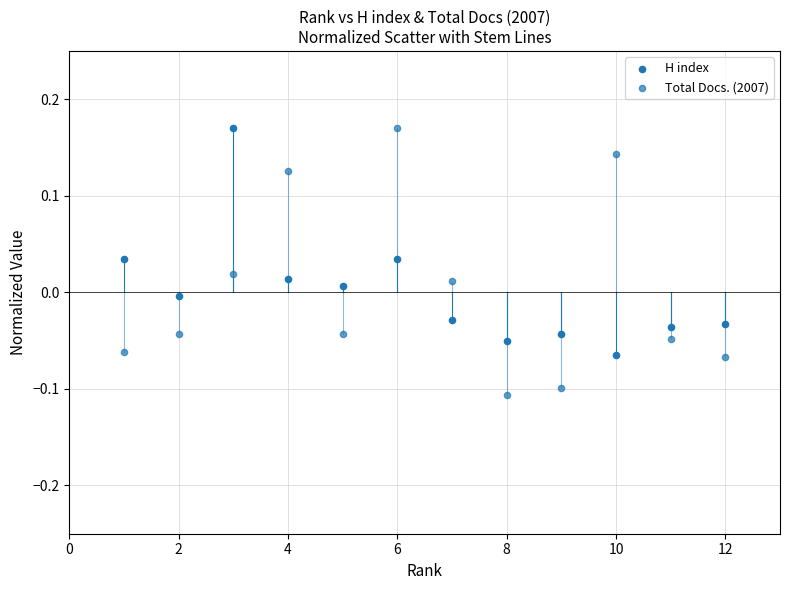

How many data points are displayed?

24